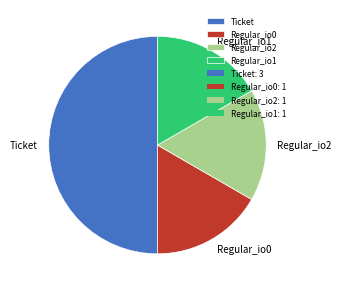

Does Regular_io1 account for over 50% of the chart?

No